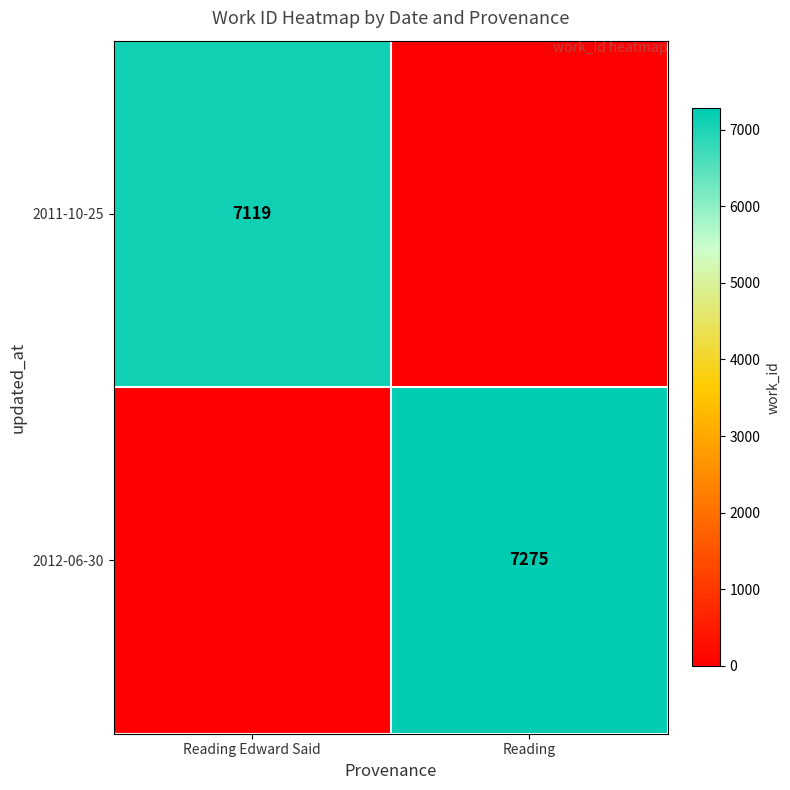

The 2012-06-30 series shows 3641 at Reading. True or false?

False